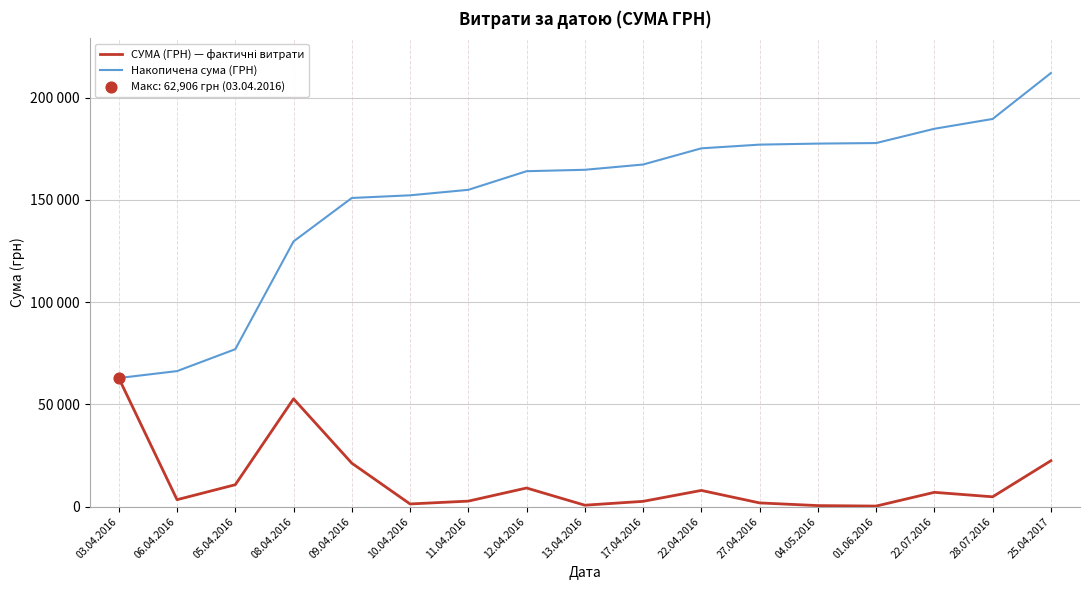

What are all the series names shown in the legend?

СУМА (ГРН) — фактичні витрати, Накопичена сума (ГРН)